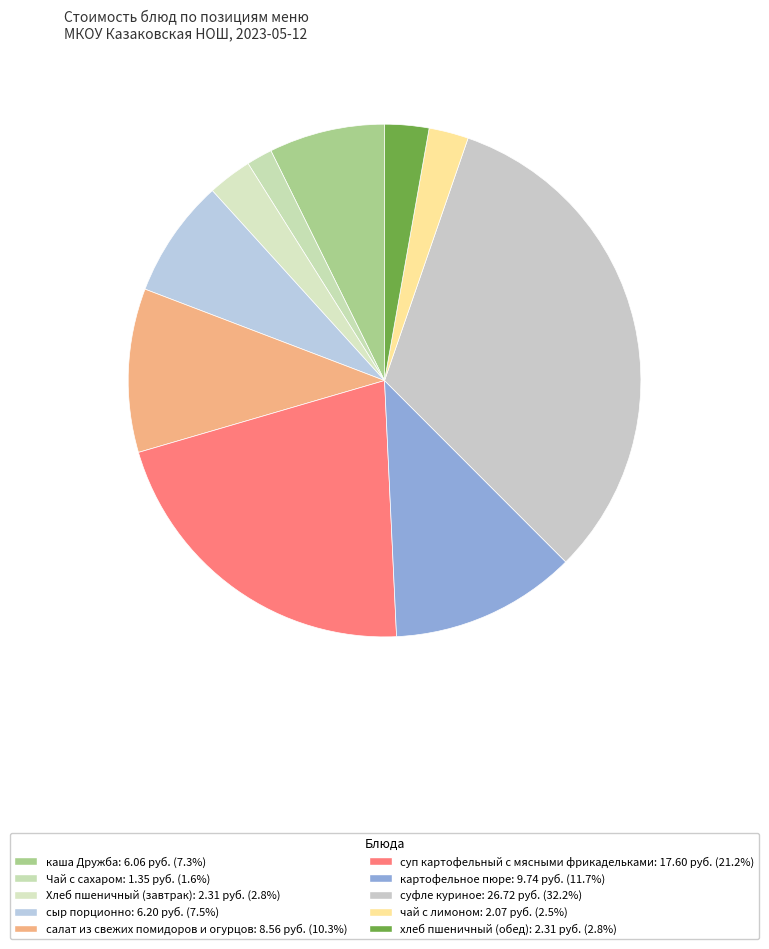

What percentage is the суфле куриное slice, to the nearest percent?

32%